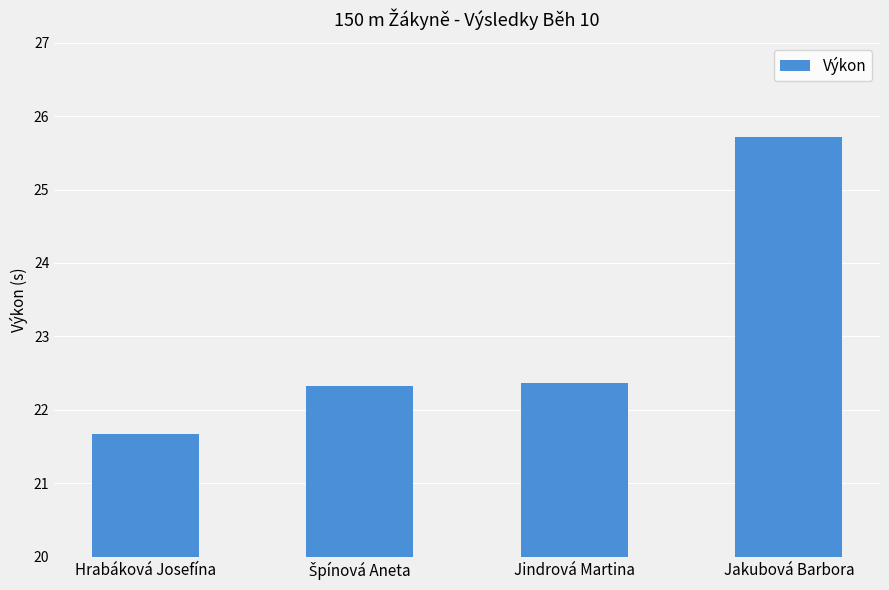

What is the label of the 2nd bar from the right?

Jindrová Martina